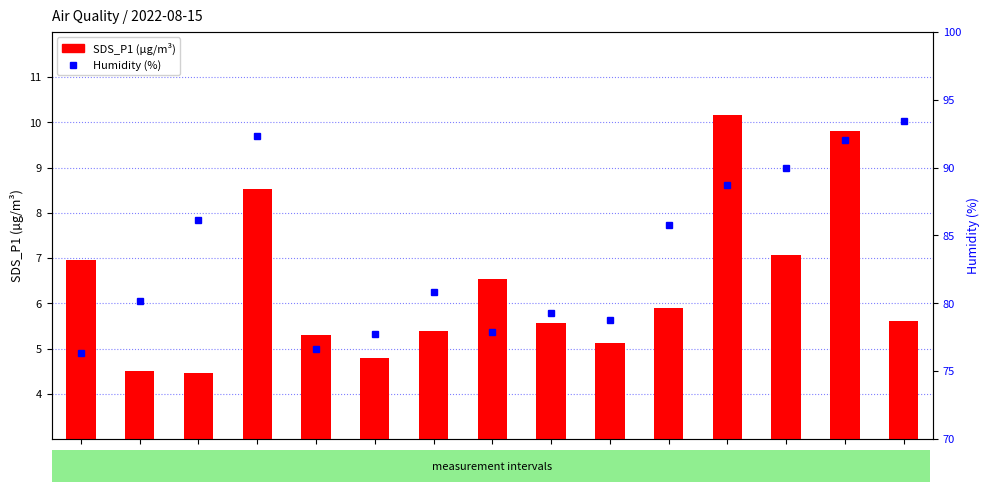

Is it true that SDS_P1 (µg/m³) equals 3.2 at 00:00?

False